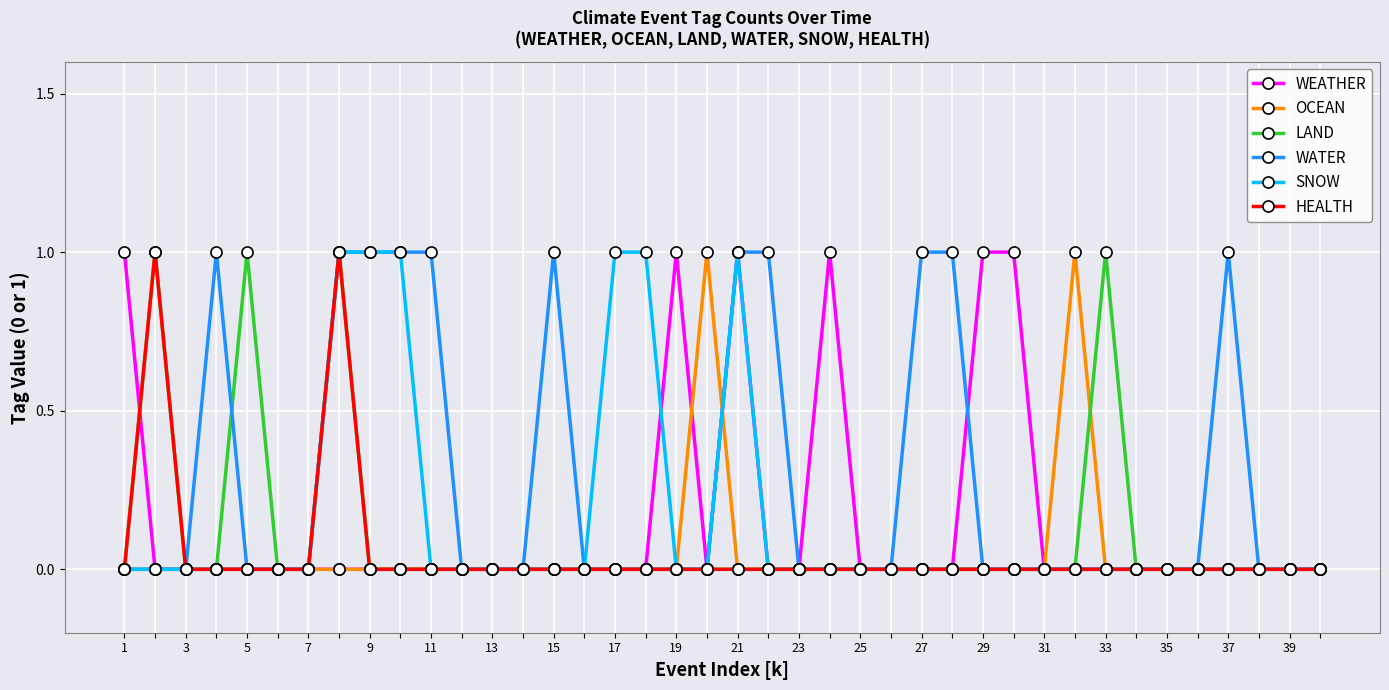

What is the sum of all LAND values?

4